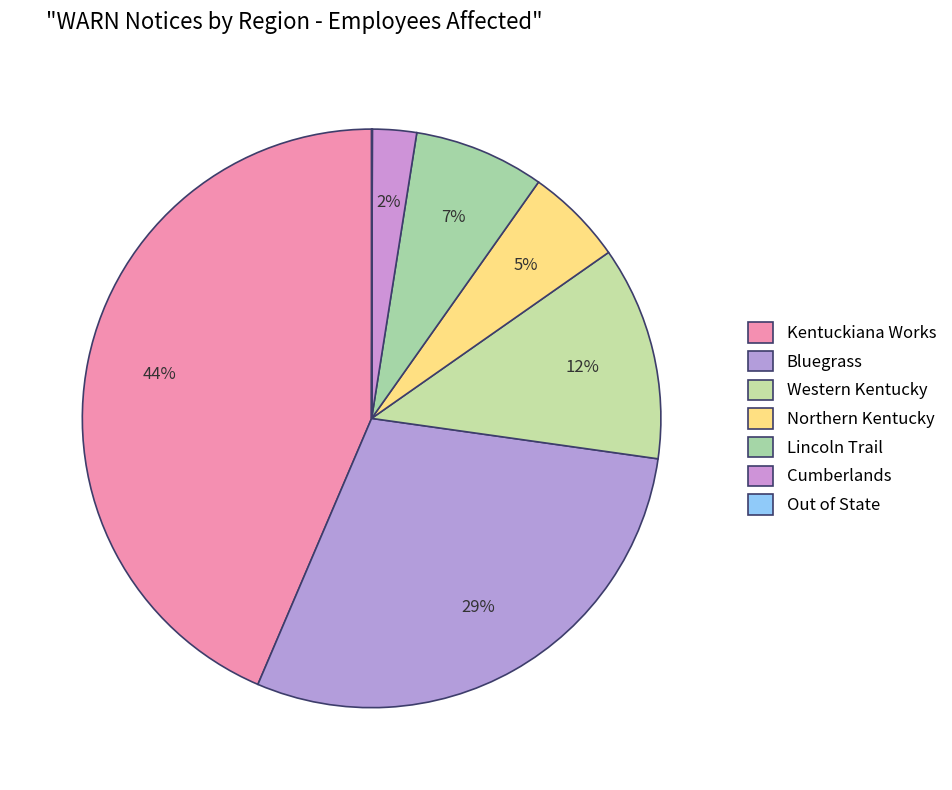

Is there any slice that represents more than half of the pie?

No